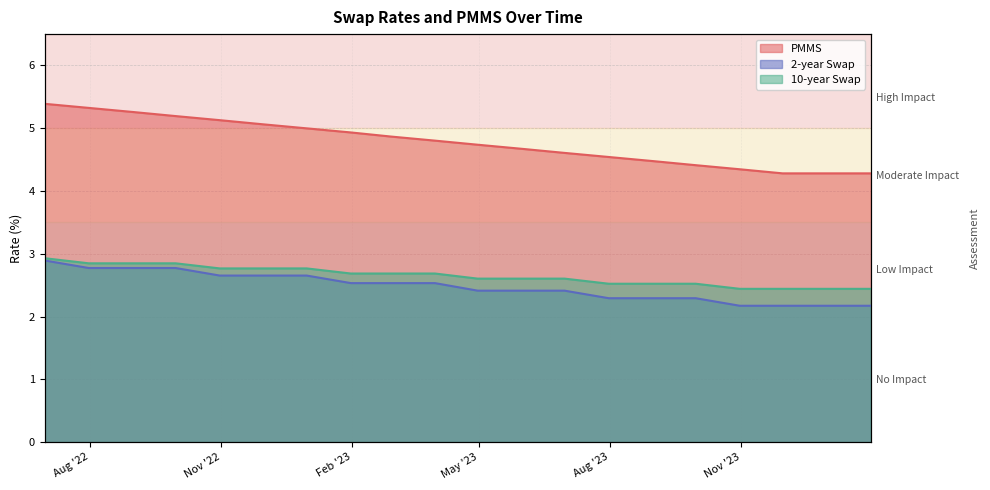

What is the greatest value displayed?

5.4